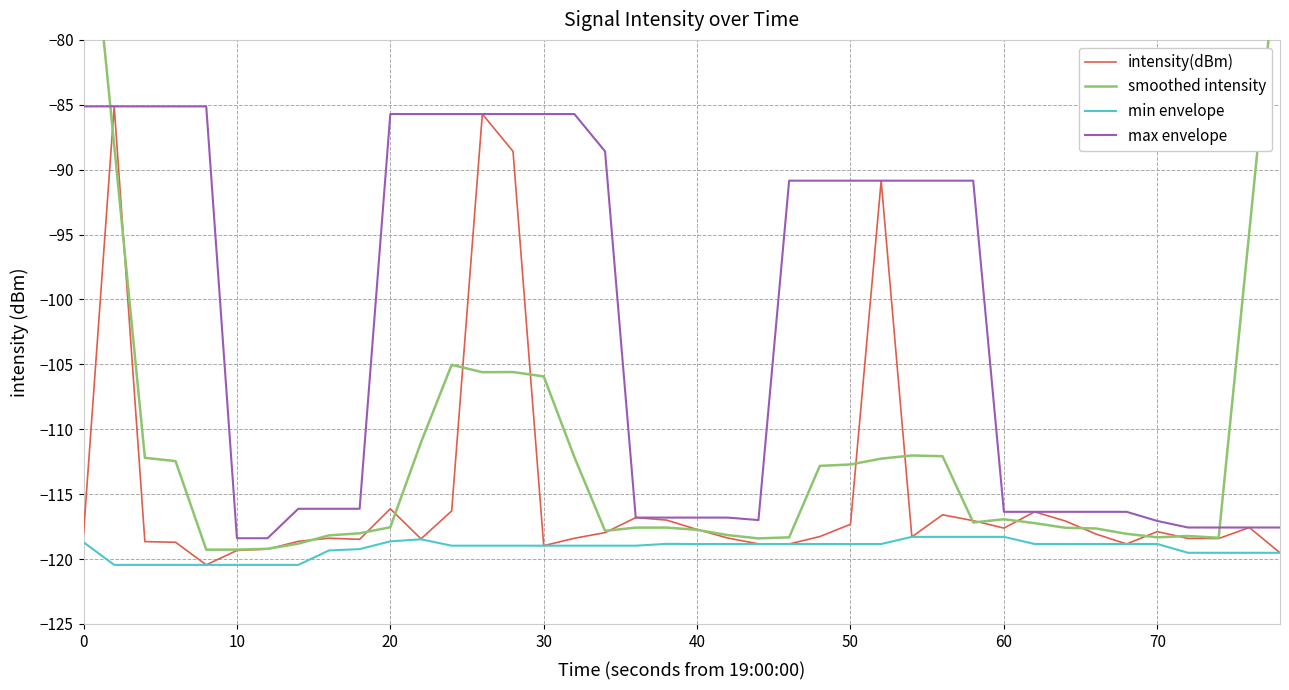

What is the lowest value of the max envelope series?

-118.4